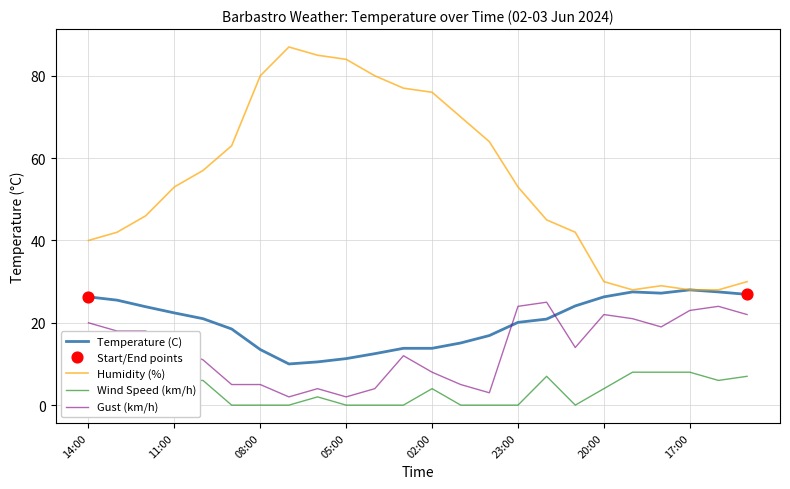

Which series reaches the minimum Y coordinate?

Wind Speed (km/h)